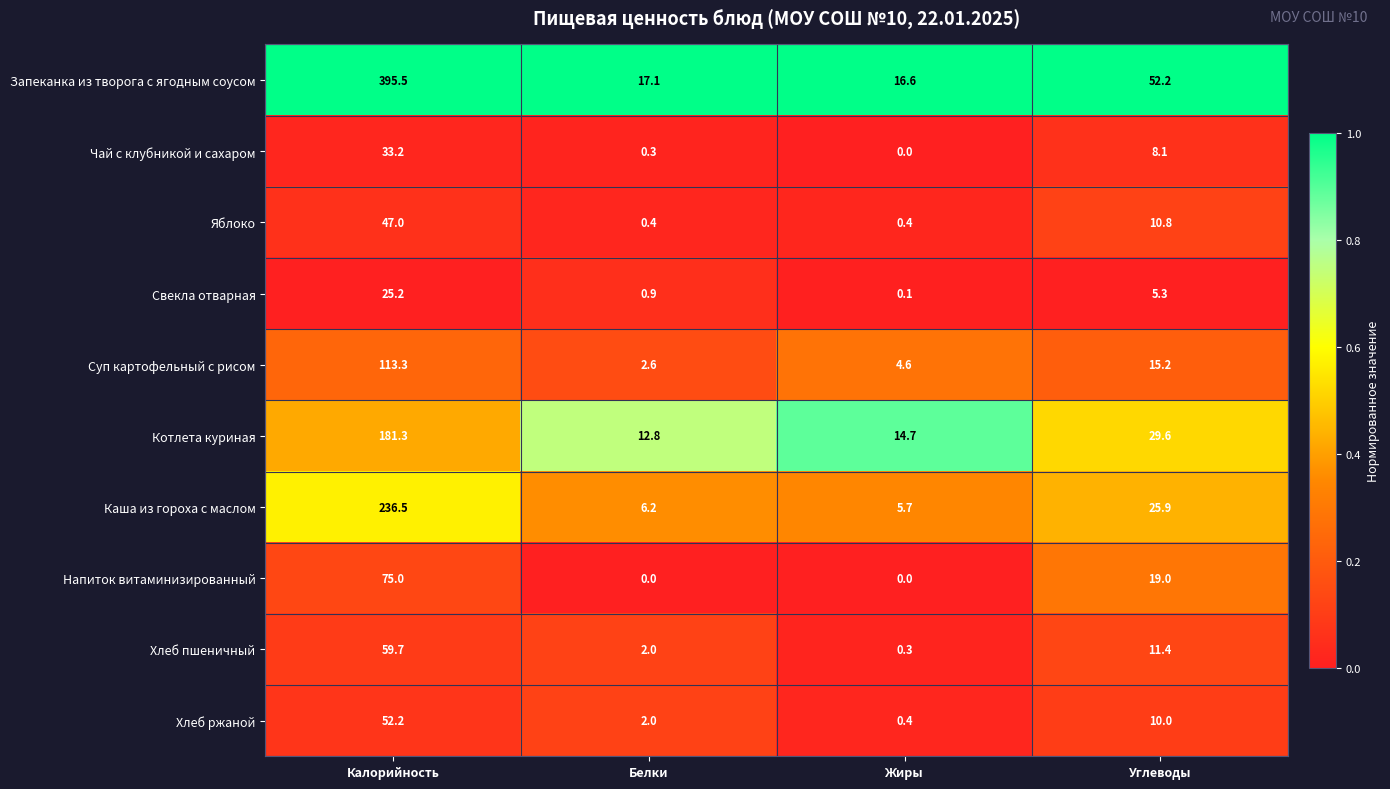

Rank the series by their maximum value, from highest to lowest.

Запеканка из творога с ягодным соусом, Каша из гороха с маслом, Котлета куриная, Суп картофельный с рисом, Напиток витаминизированный, Хлеб пшеничный, Хлеб ржаной, Яблоко, Чай с клубникой и сахаром, Свекла отварная